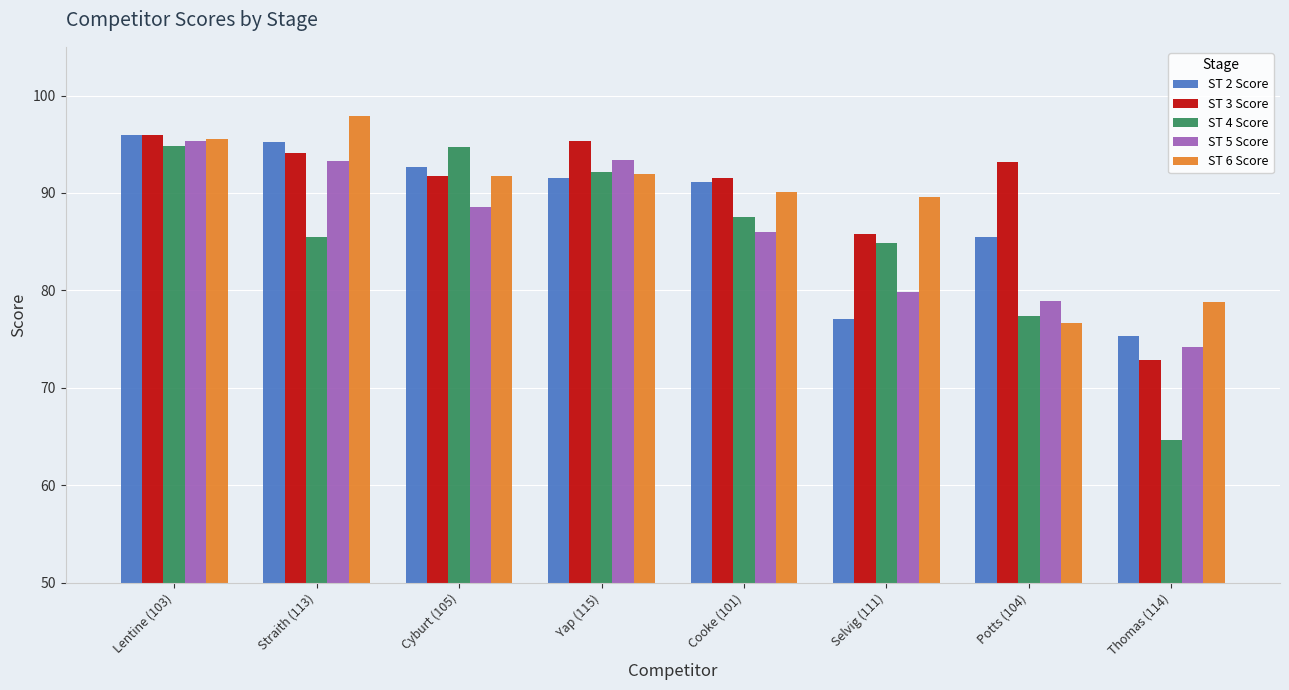

What is the total value across all series at Potts (104)?

411.6